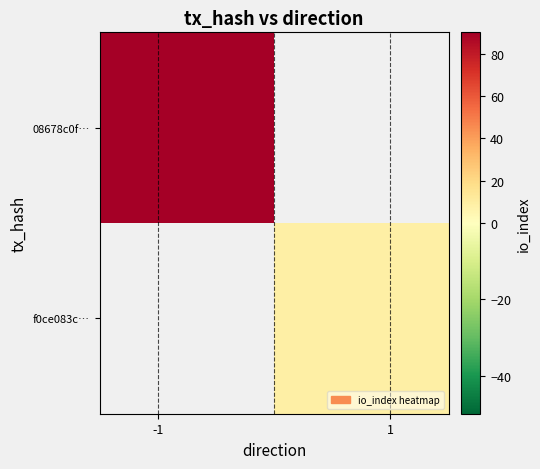

Which series has the largest range (max minus min)?

08678c0f…